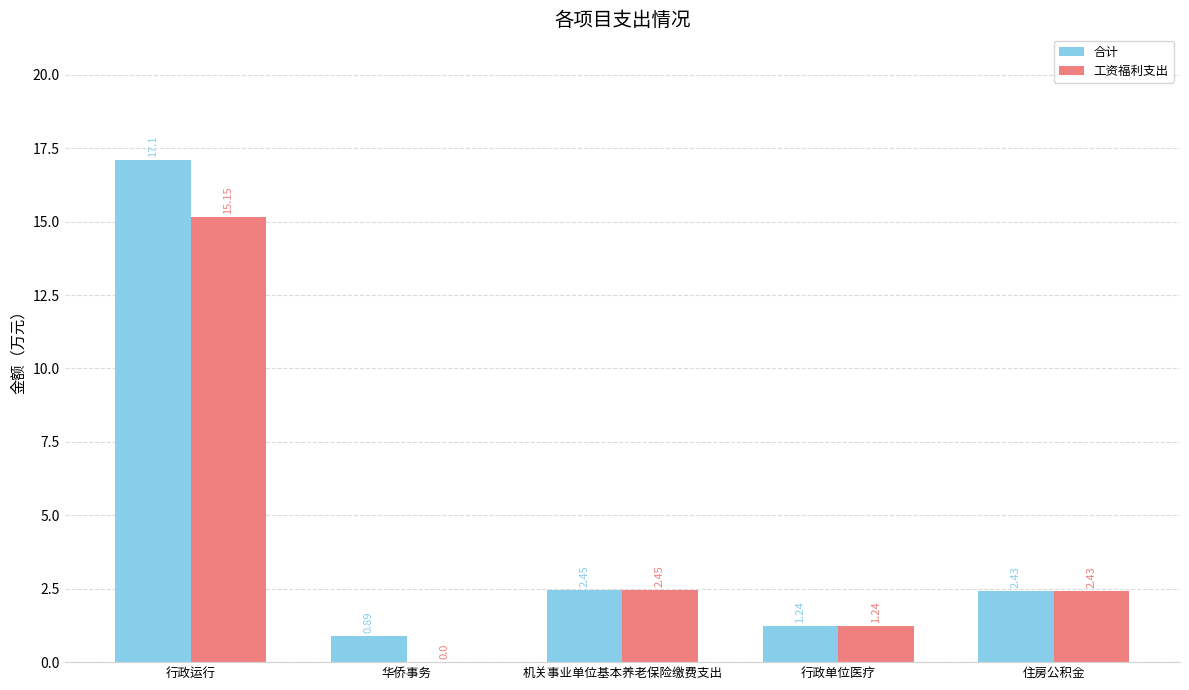

What is the sum of the 合计 values at 行政单位医疗 and 华侨事务?

2.1